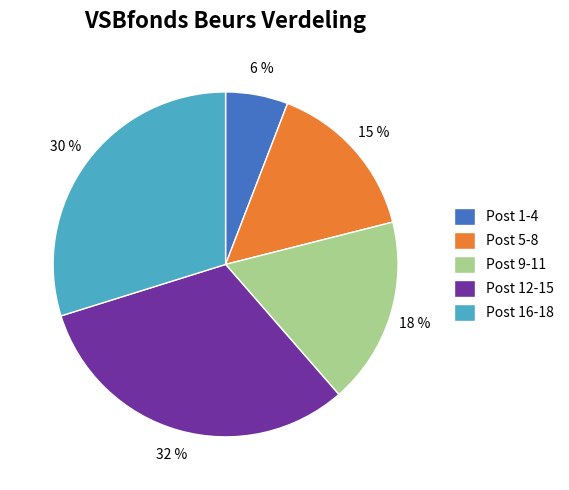

Does any single category account for the majority?

No